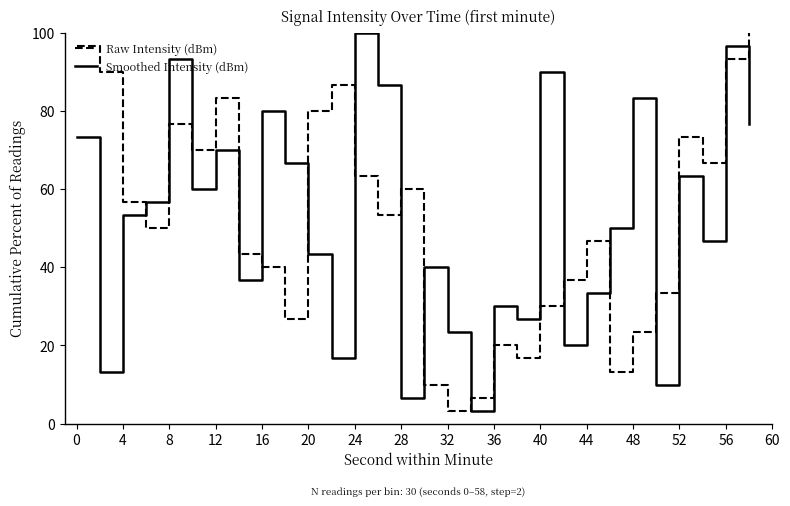

How many interior local valleys does the Smoothed Intensity (dBm) series have?

10